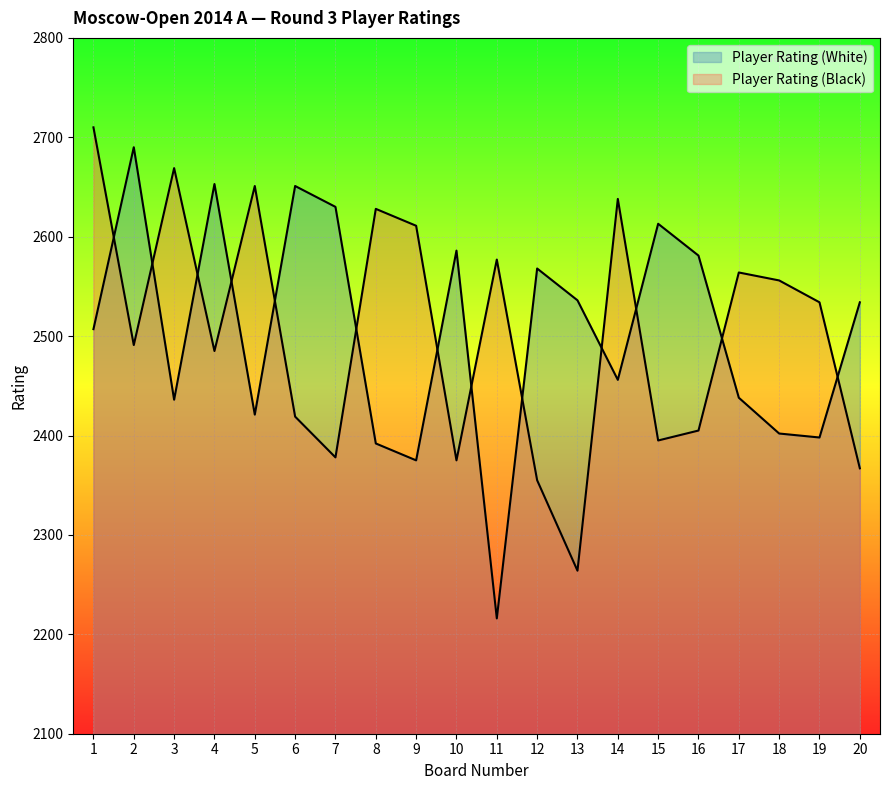

At which category is the sum across all series the highest?

1